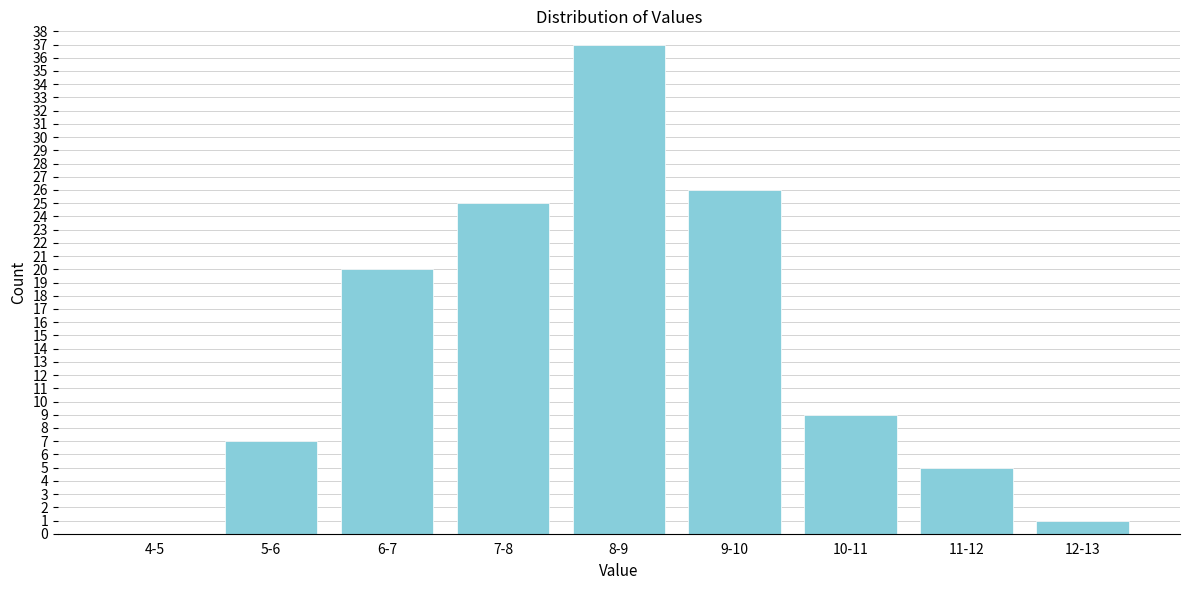

Reading left to right, transcribe all the data shown in this chart.

4-5=0	5-6=7	6-7=20	7-8=25	8-9=37	9-10=26	10-11=9	11-12=5	12-13=1